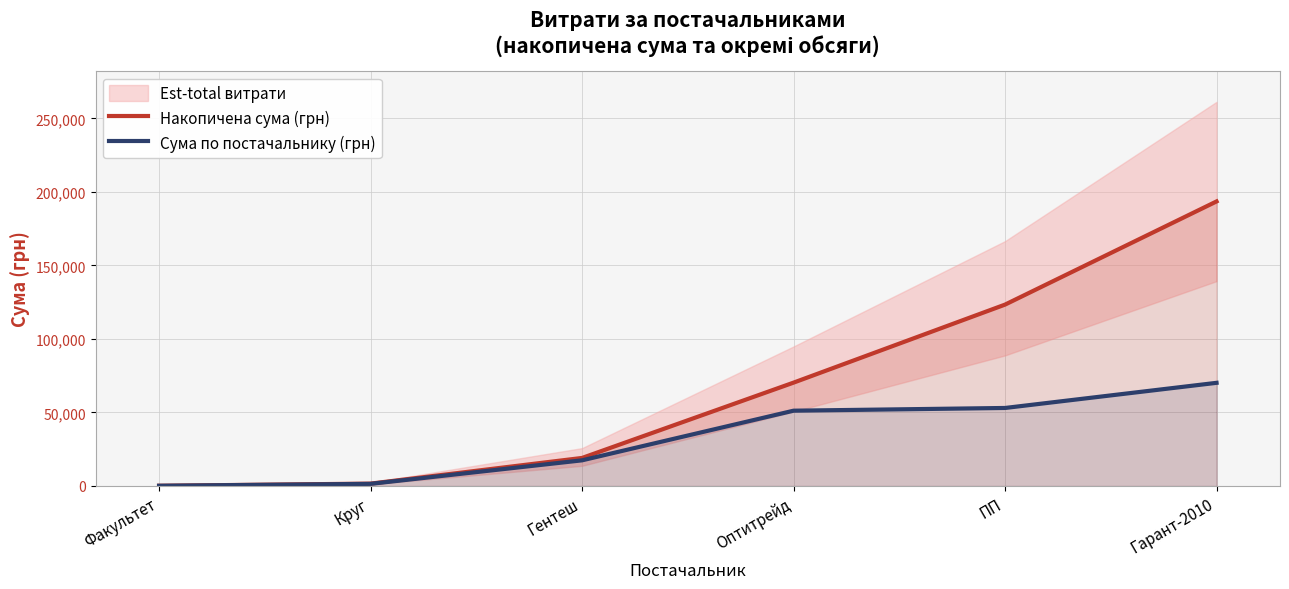

True or false: Накопичена сума (грн) has more than 1 points higher than both neighbors.

False